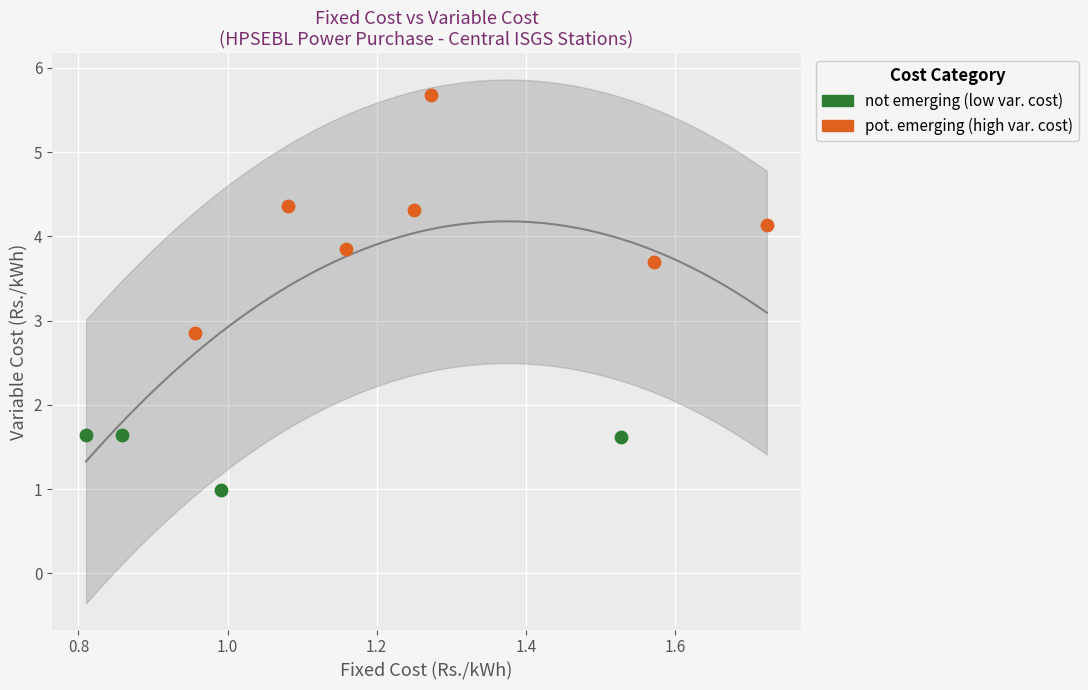

Which series reaches the minimum Y coordinate?

not emerging (low var. cost)